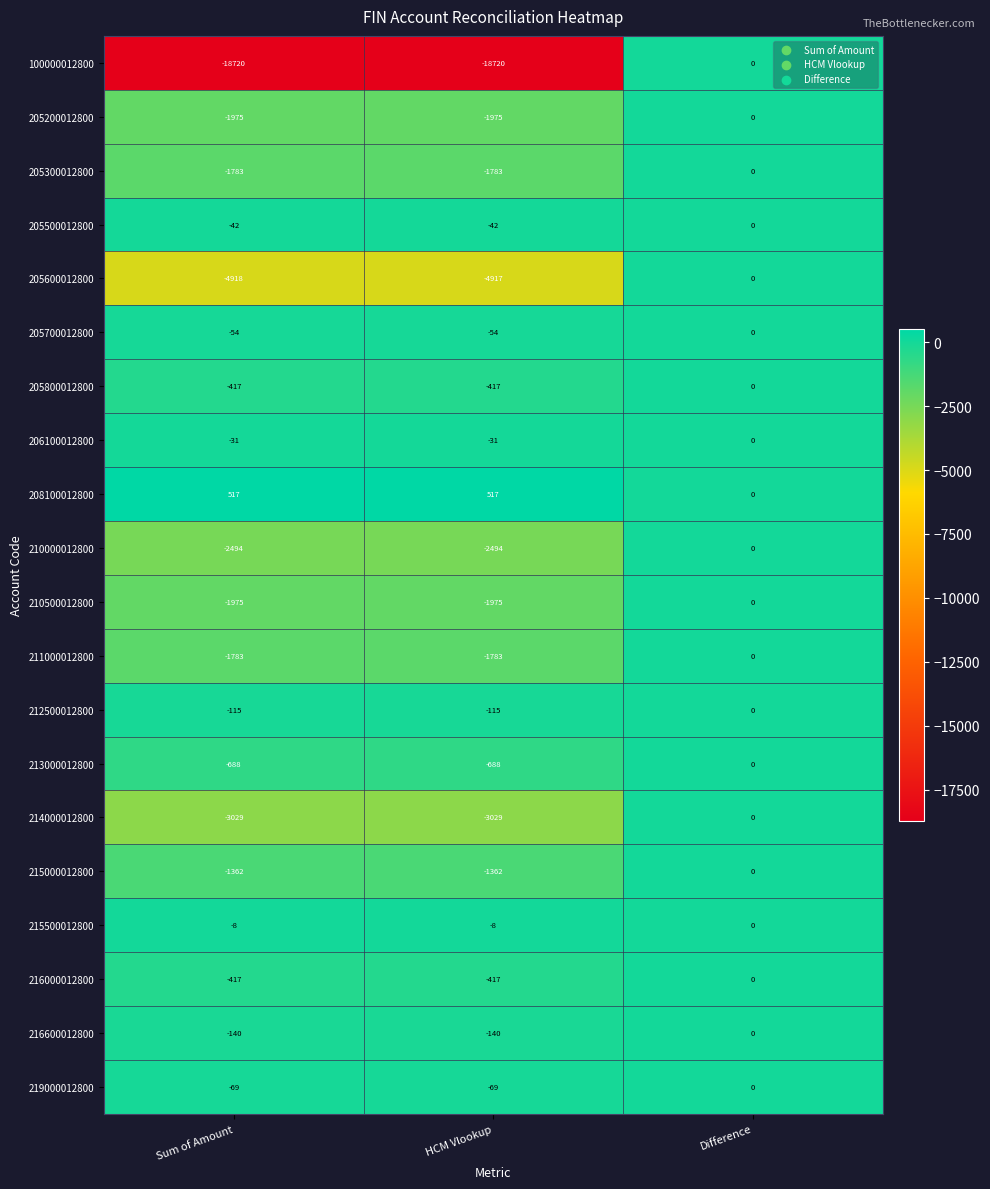

Which series changed the most between Sum of Amount and HCM Vlookup?

205600012800